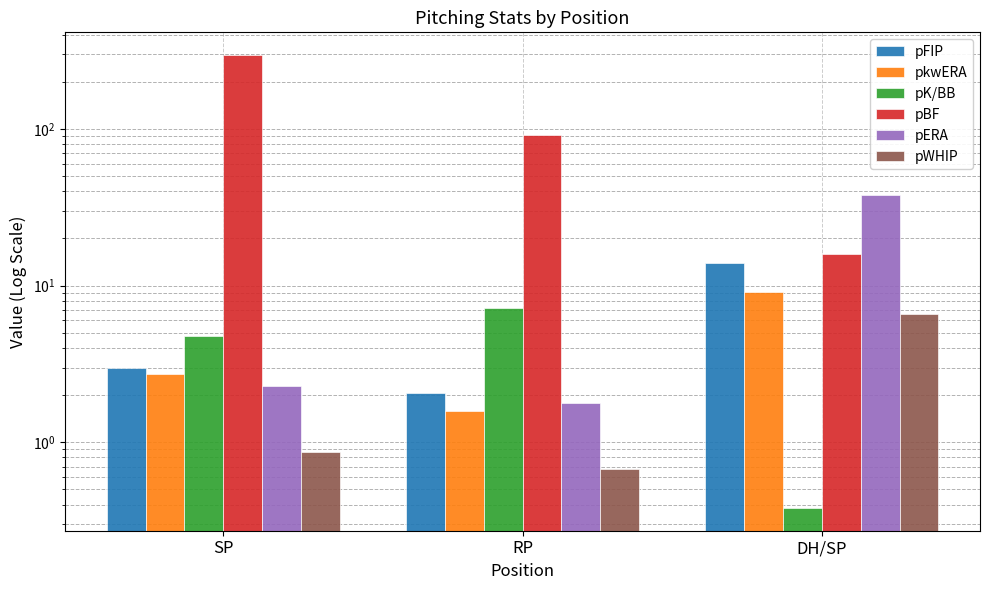

What are all the series names shown in the legend?

pFIP, pkwERA, pK/BB, pBF, pERA, pWHIP